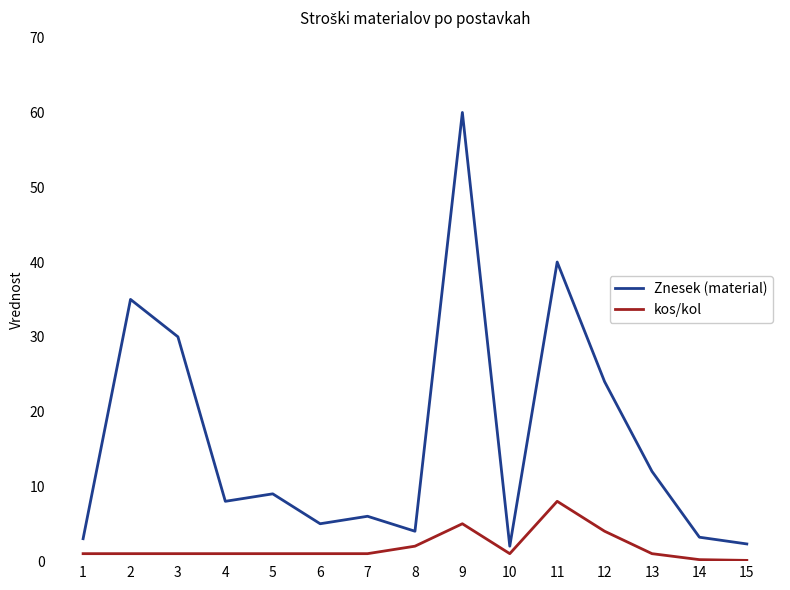

True or false: kos/kol and Znesek (material) cross at least once.

False